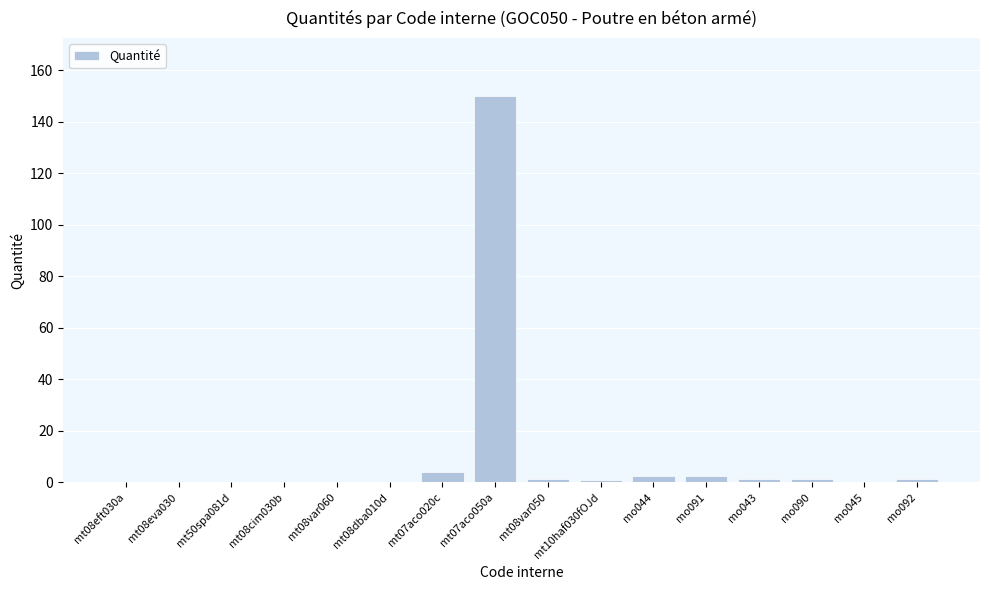

The value at mo045 is 0.3. True or false?

True